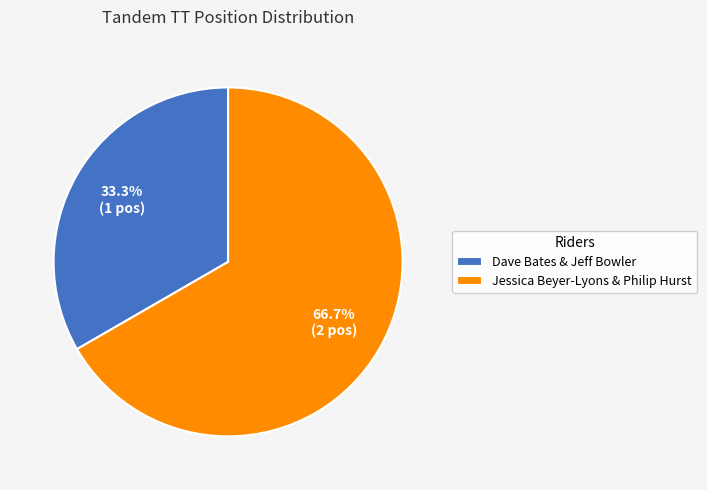

Which slice is the smallest?

Dave Bates & Jeff Bowler